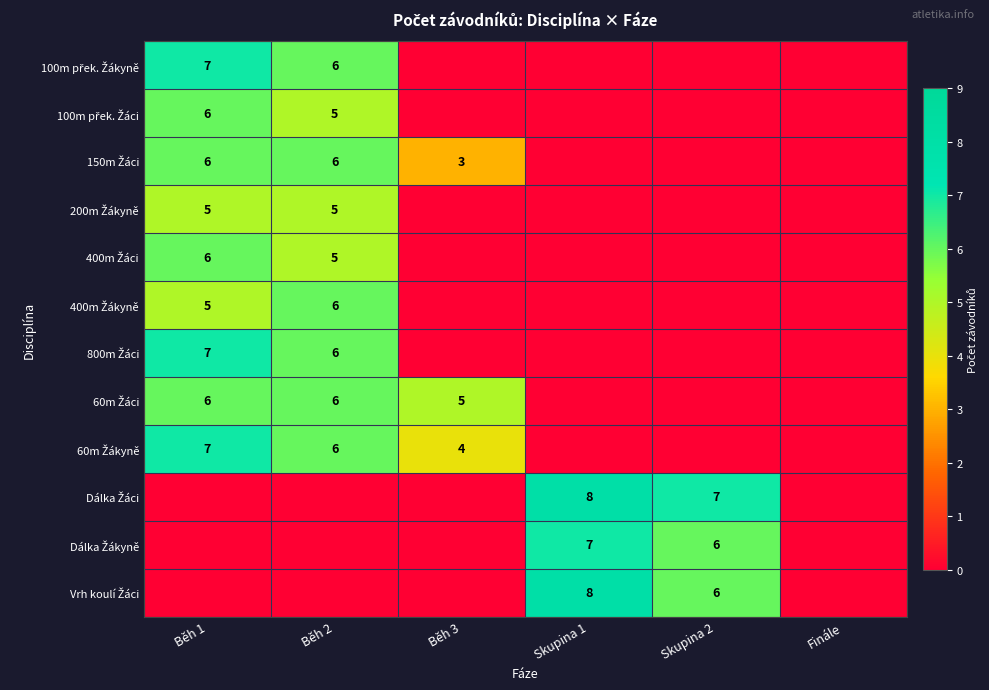

What is the sum of the 400m Žákyně values at Běh 3 and Běh 1?

5